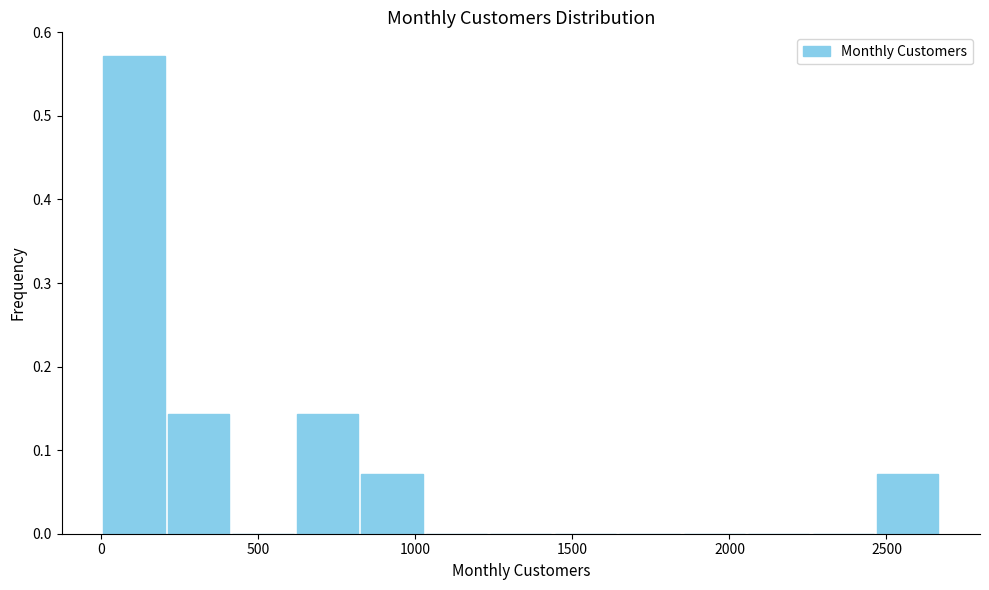

What is the height of the bar covering 600 to 800 on the x-axis? Neither the bar edges nor the heights are printed on the chart, so give them approximately, as read against the axes.

0.14